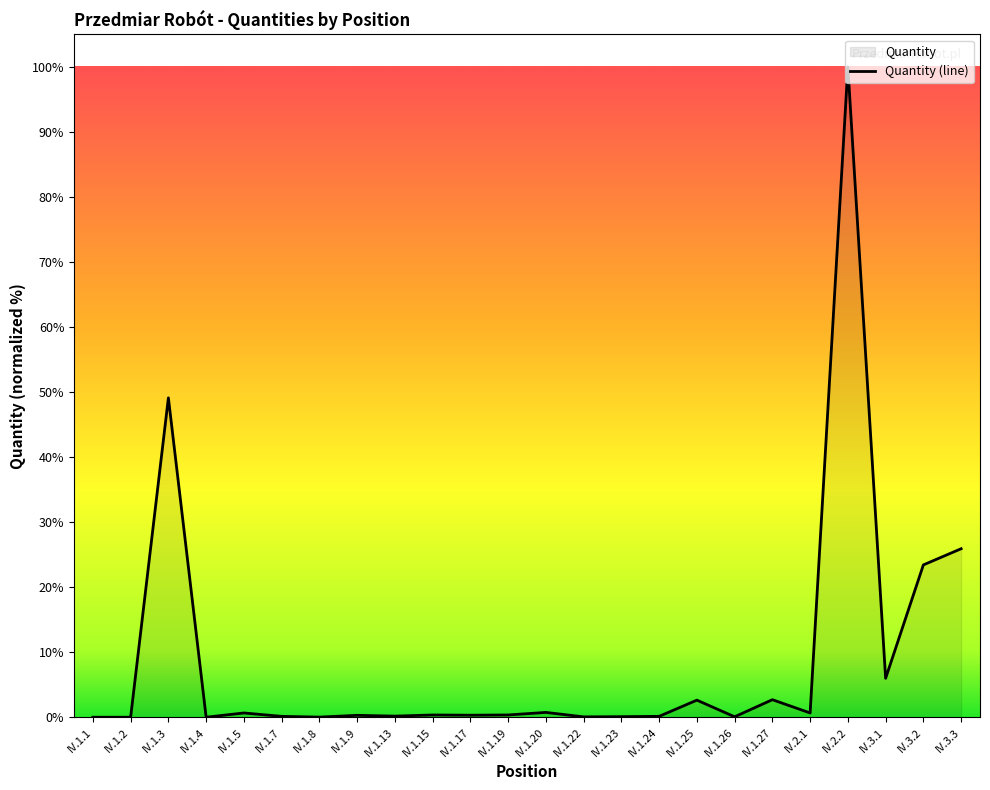

Does the chart have visible grid lines?

No